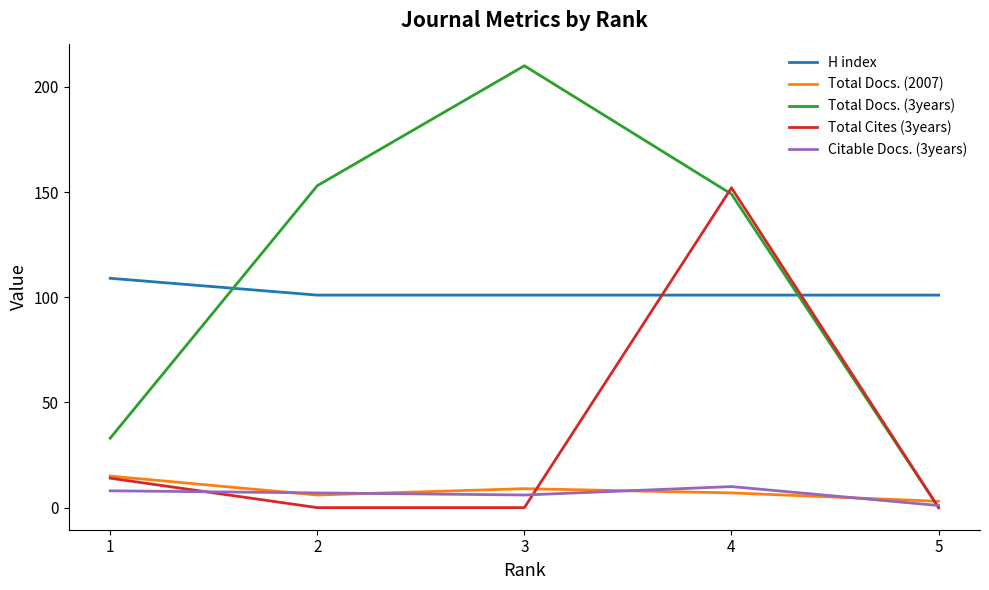

What is the difference between the maximum and second lowest values in the H index series?

8